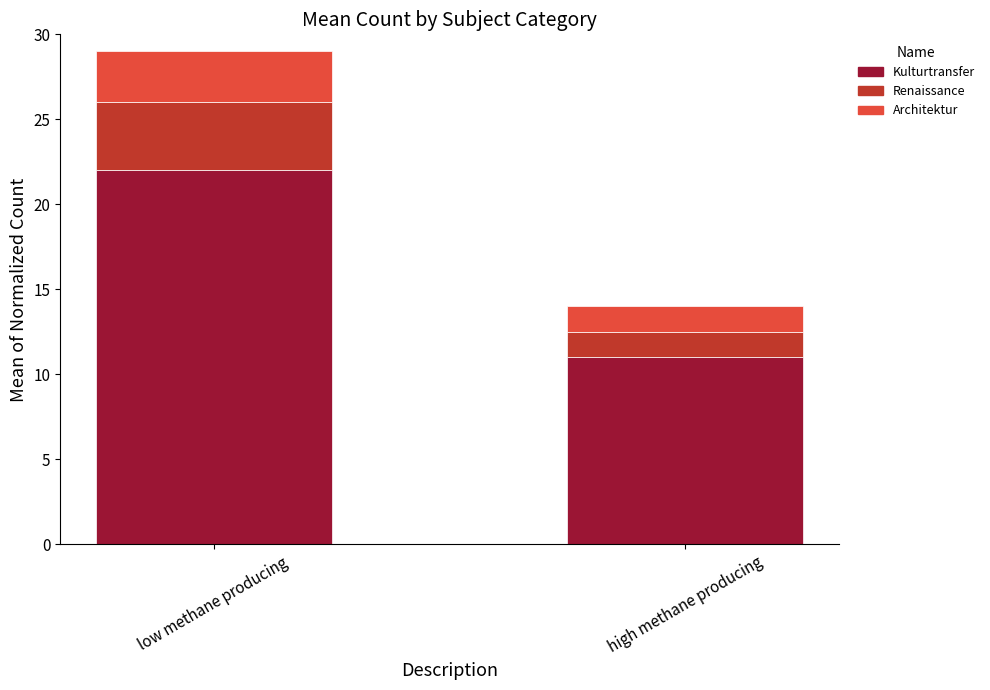

Is it true that Kulturtransfer equals 3.8 at high methane producing?

False